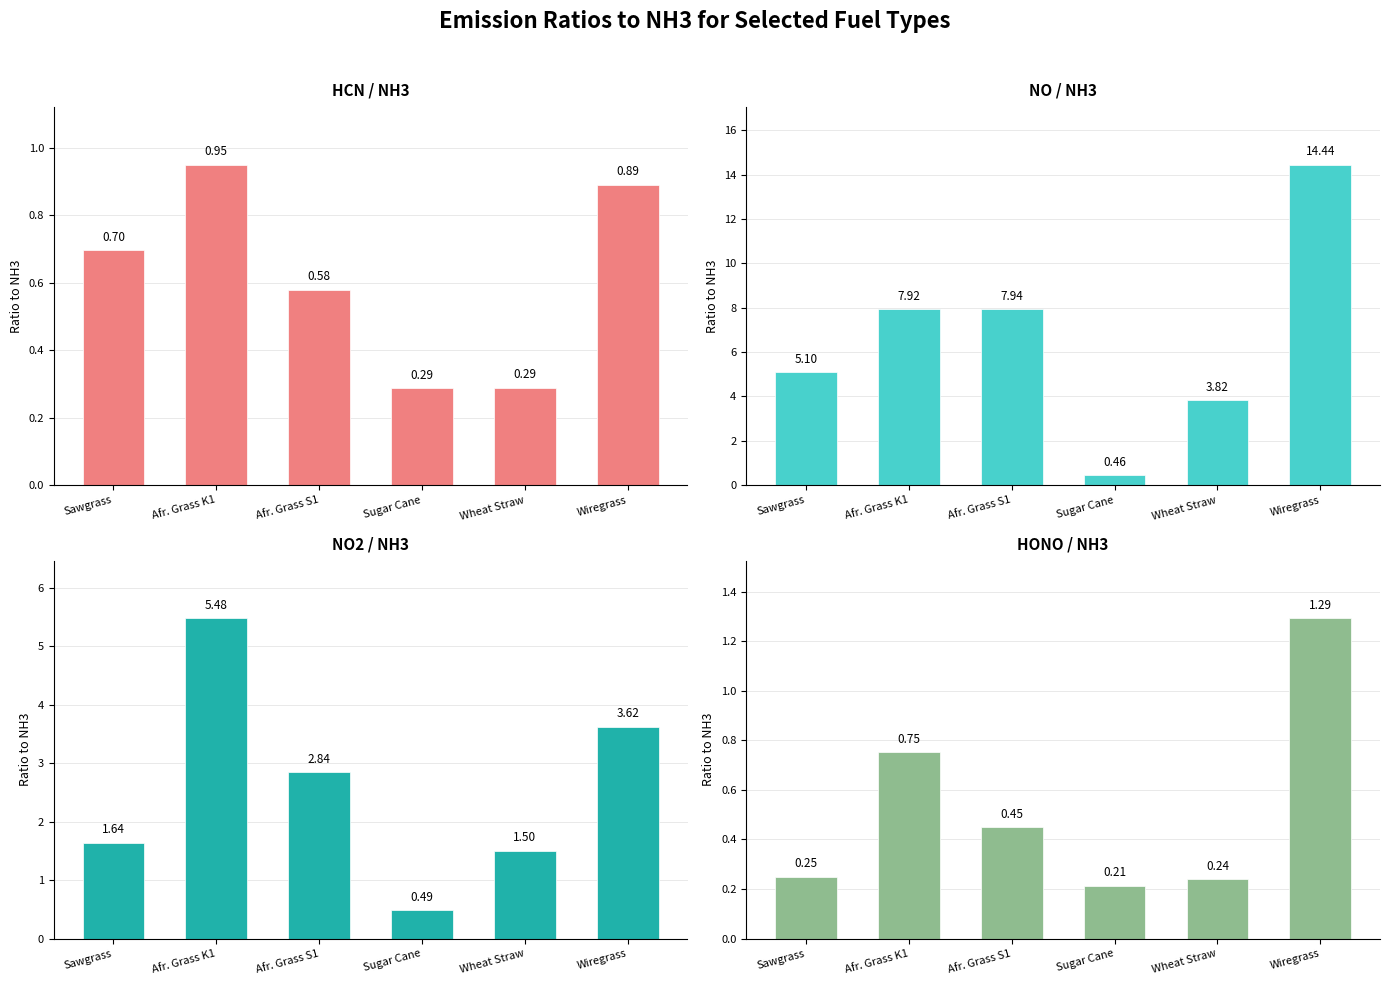

Which has a higher value, Wiregrass or Sawgrass?

Wiregrass